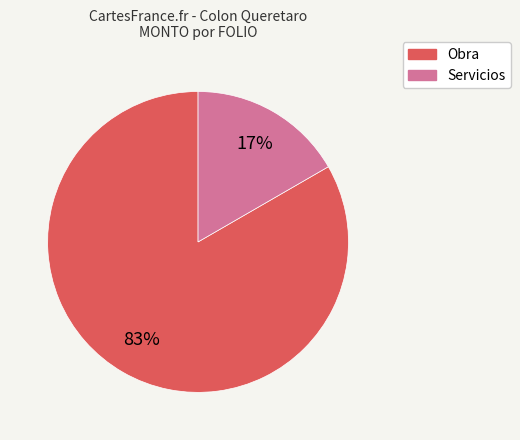

Is there any slice that represents more than half of the pie?

Yes